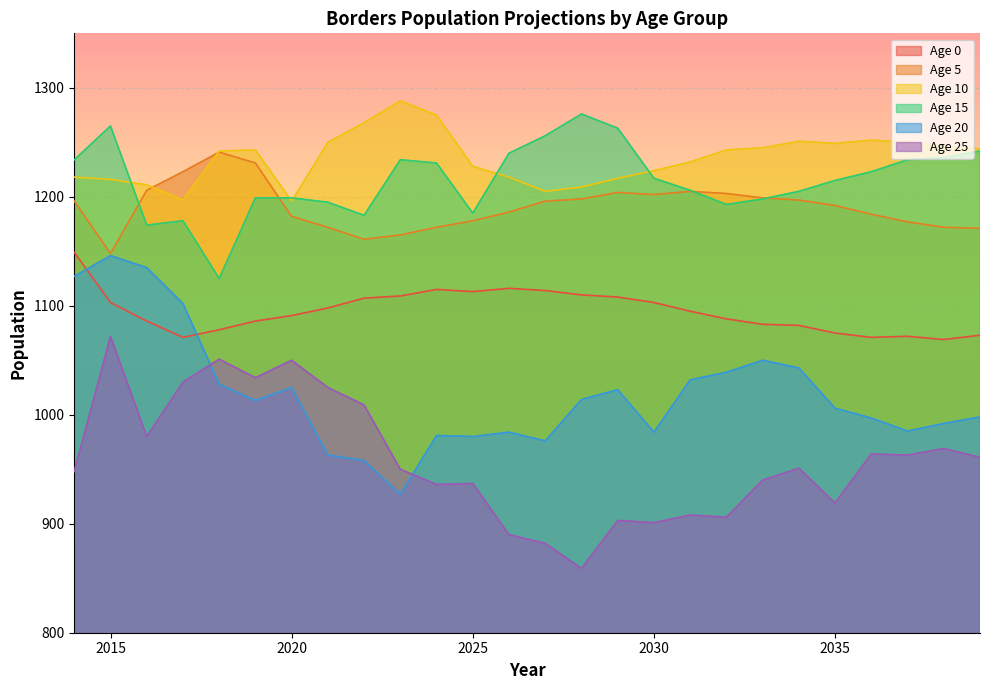

Which series has the widest spread of values?

Age 20